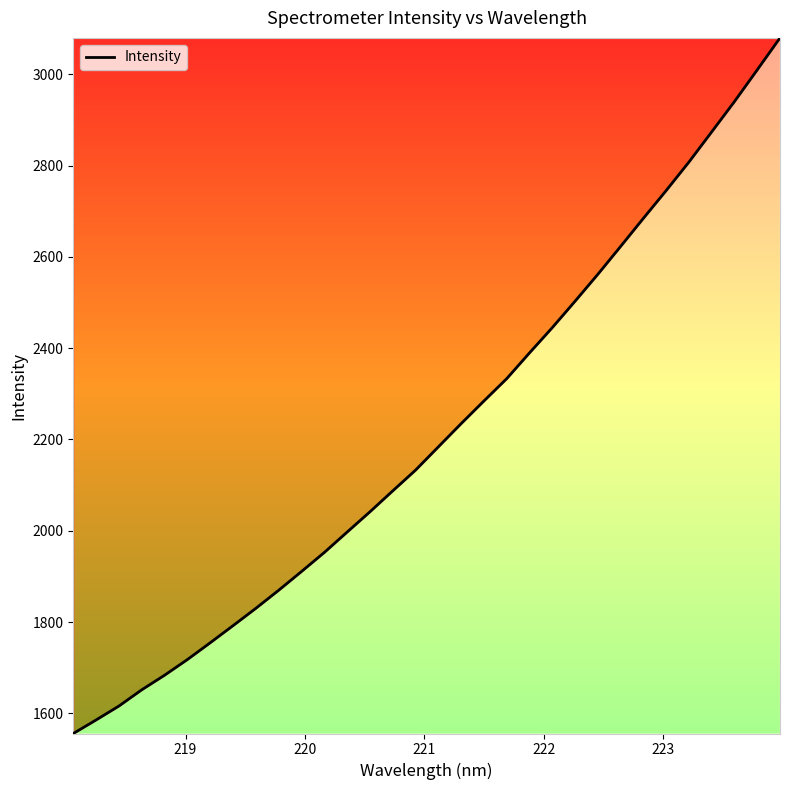

What is the smallest value displayed?

1556.0